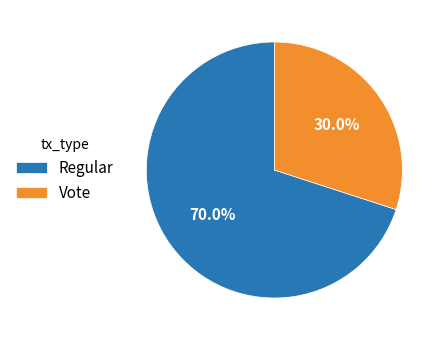

Which category accounts for the majority?

Regular